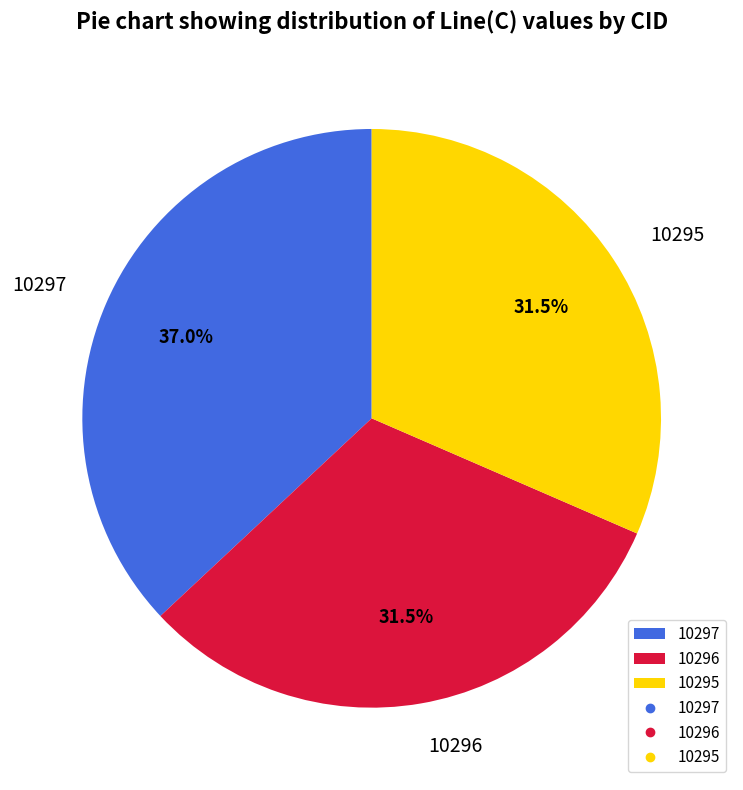

Does 10296 represent more than half of the total?

No